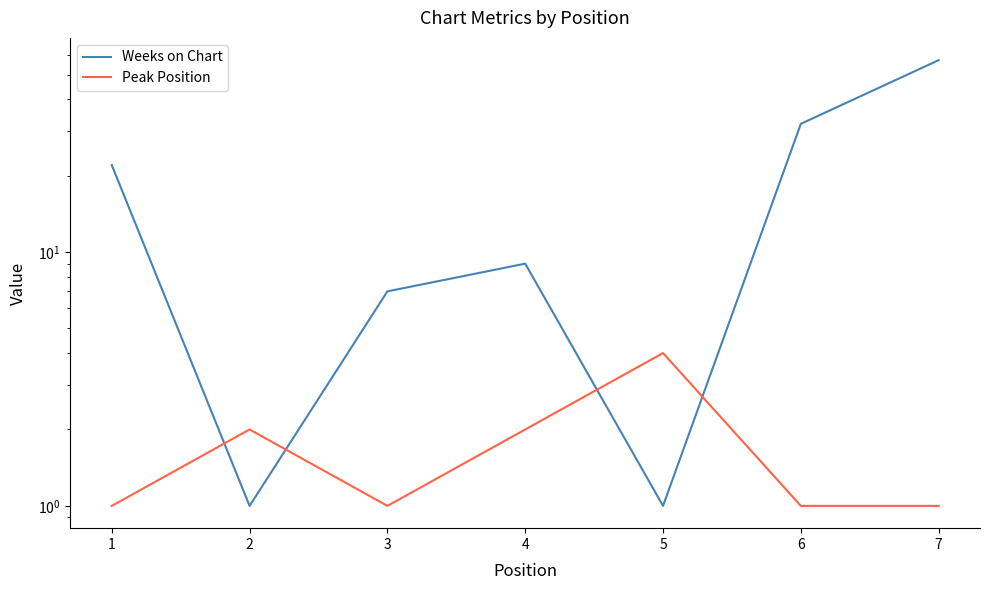

The Weeks on Chart series shows 38 at 7. True or false?

False